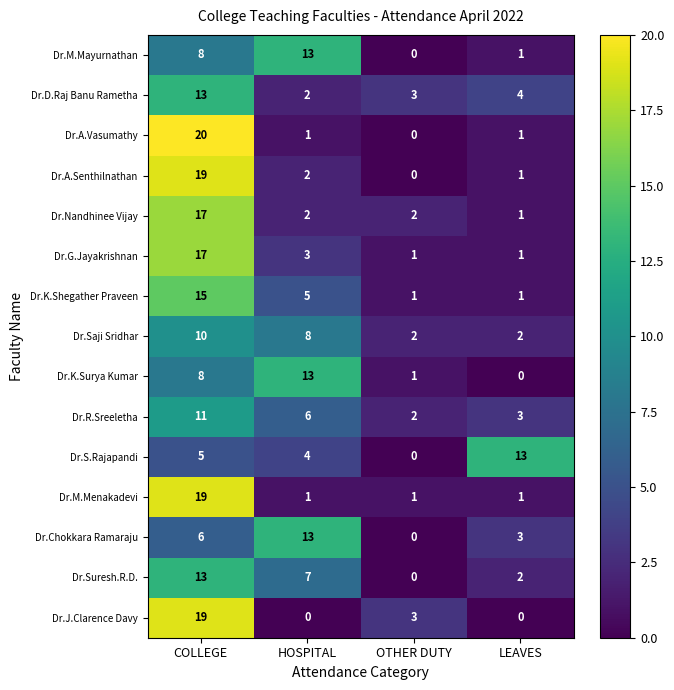

Where does the Dr.Nandhinee Vijay series first go above 2?

COLLEGE